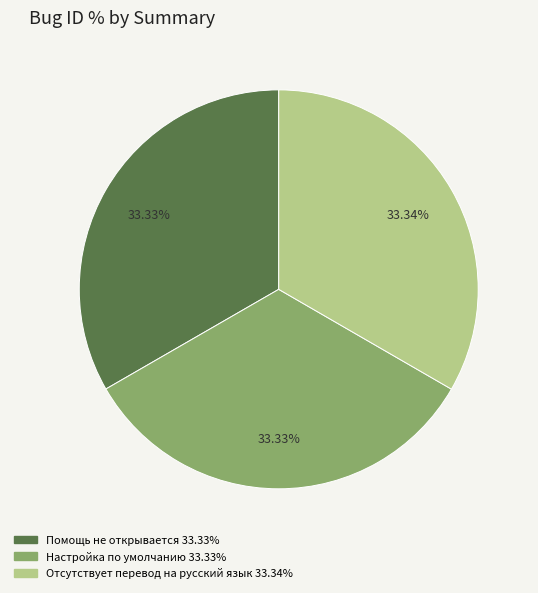

Is Отсутствует перевод на русский язык the majority of the pie?

No